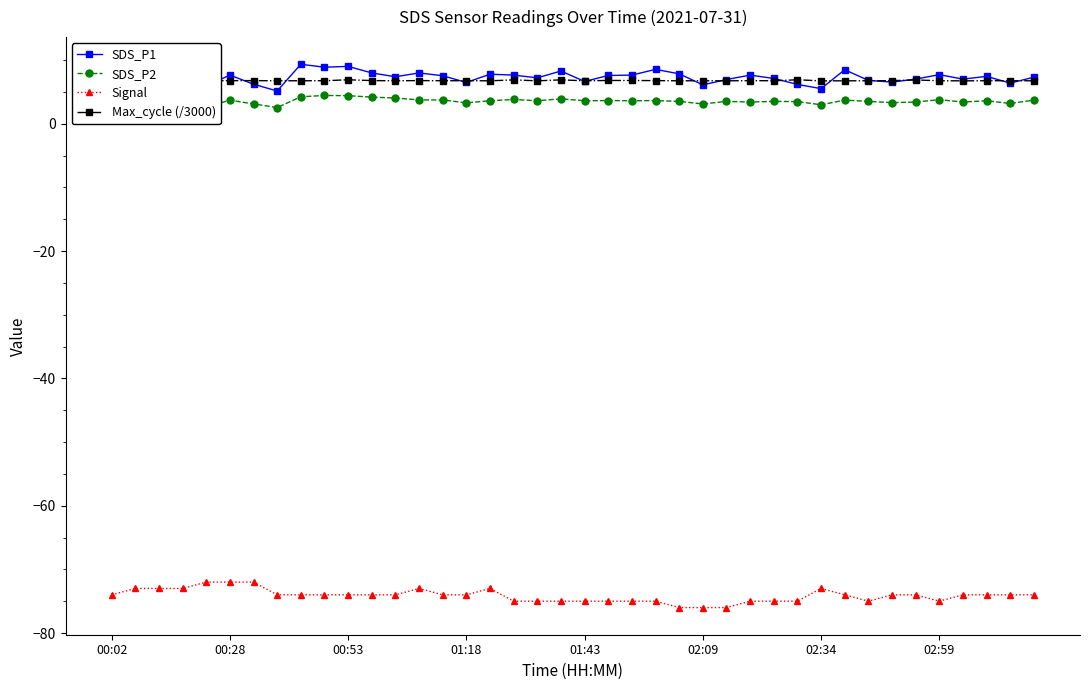

How many lines are shown in the chart?

4